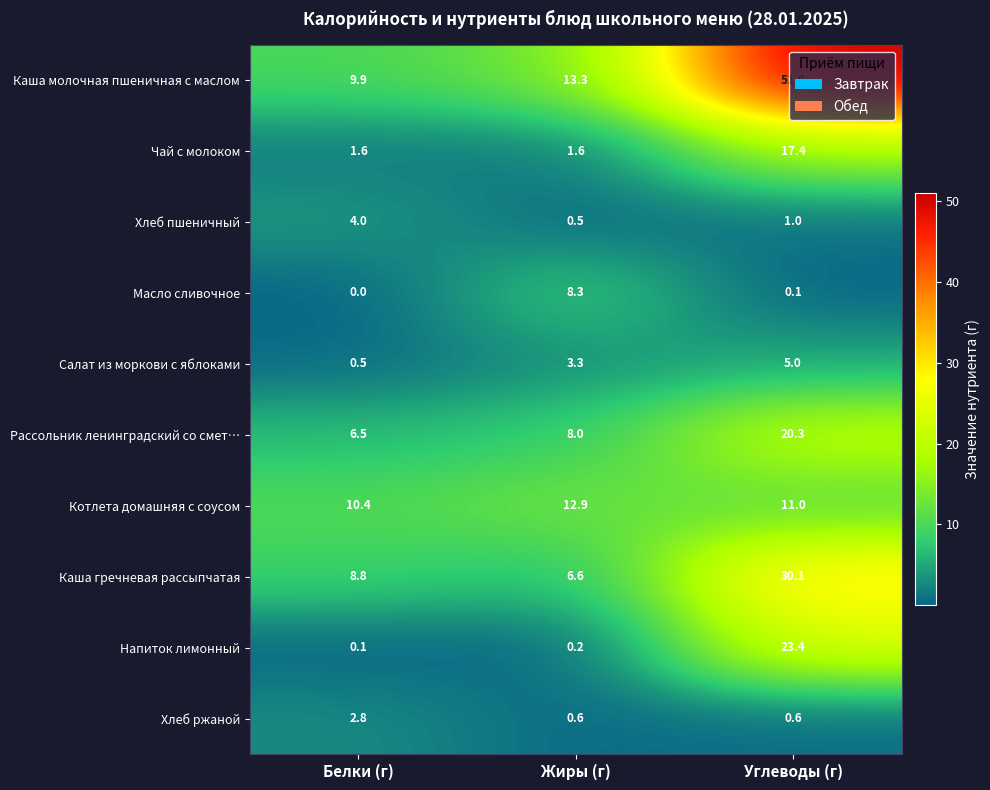

Which series has the largest total across all categories?

Каша молочная пшеничная с маслом